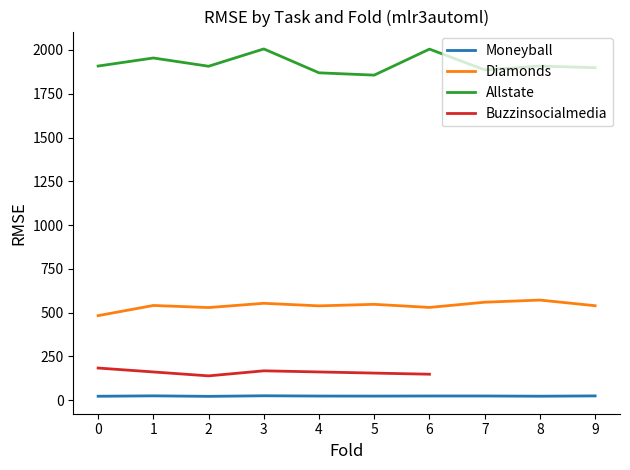

True or false: Moneyball and Diamonds cross at least once.

False